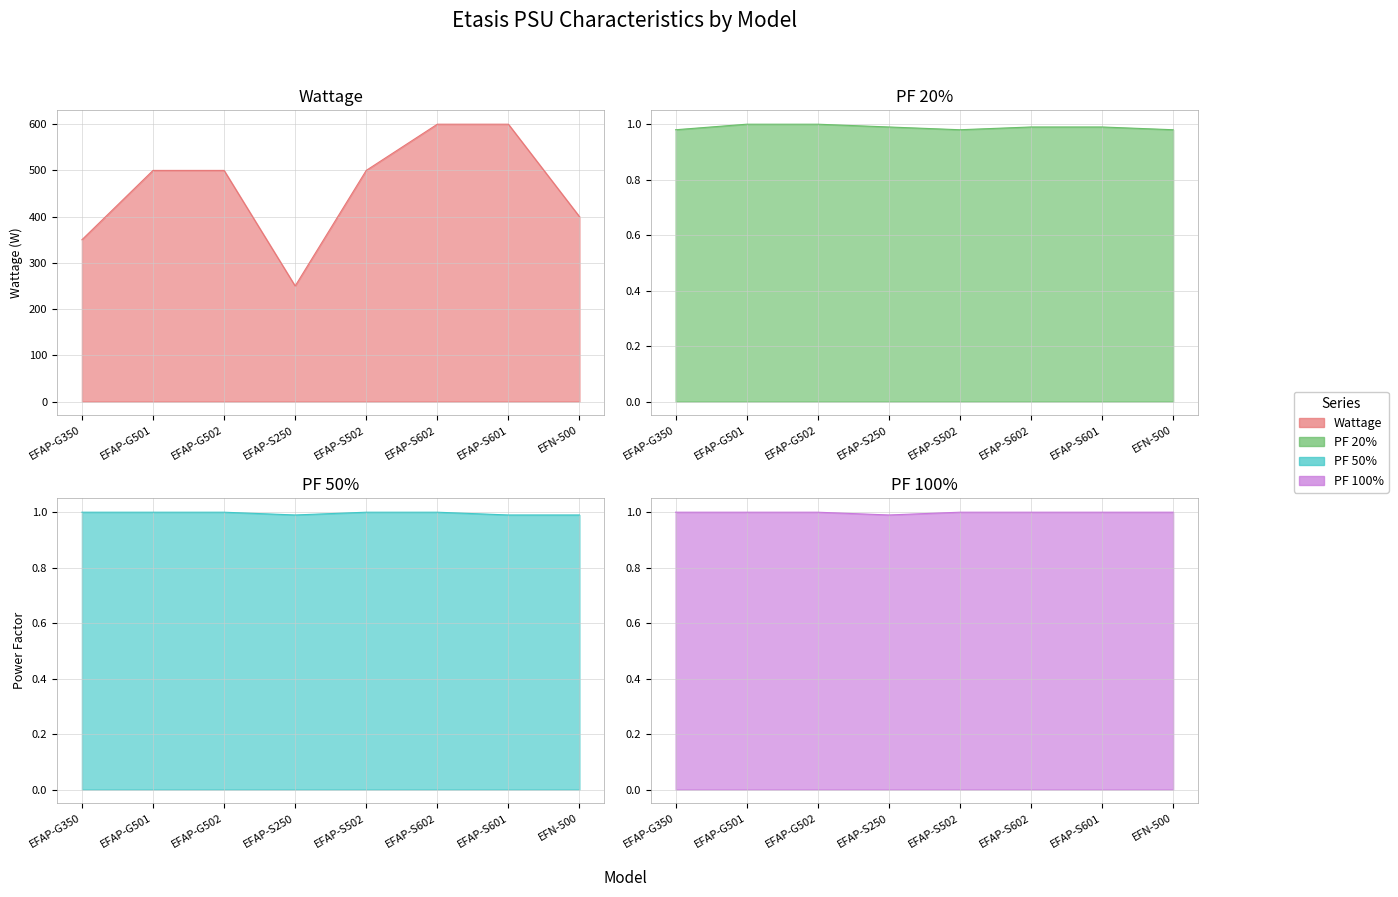

What is the average value of the PF 100% series?

1.0